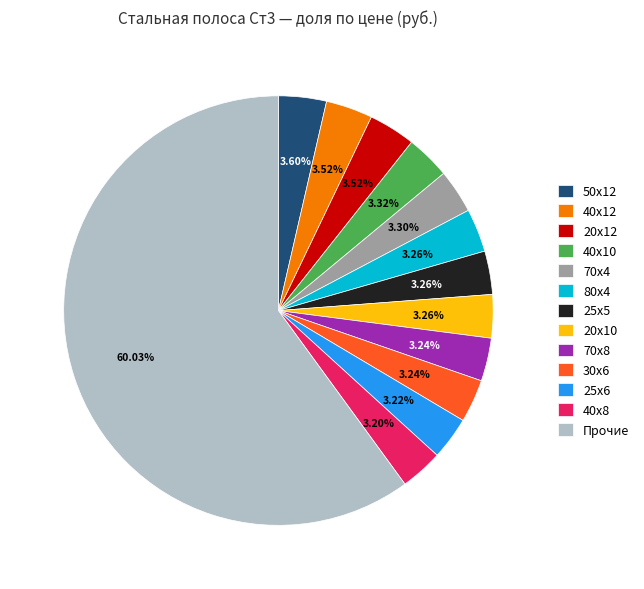

Is the sum of 70х4 and 70х8 greater than half?

No